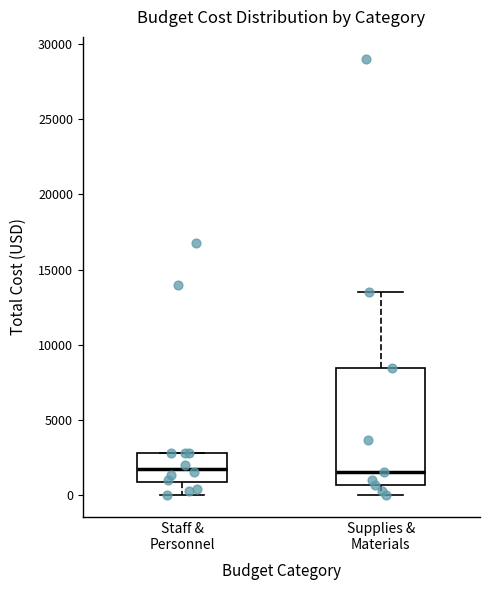

Reading left to right, transcribe this box plot: for each box, give where its median line is, the range the box spans, and where its two whiskers end, as read against the y-axis. The values are not printed on the chart, so give them approximately, as read against the axis.

Staff & Personnel: median 2000, box 1000 to 3000, whiskers 0 to 3000
Supplies & Materials: median 1500, box 500 to 8500, whiskers 0 to 13500